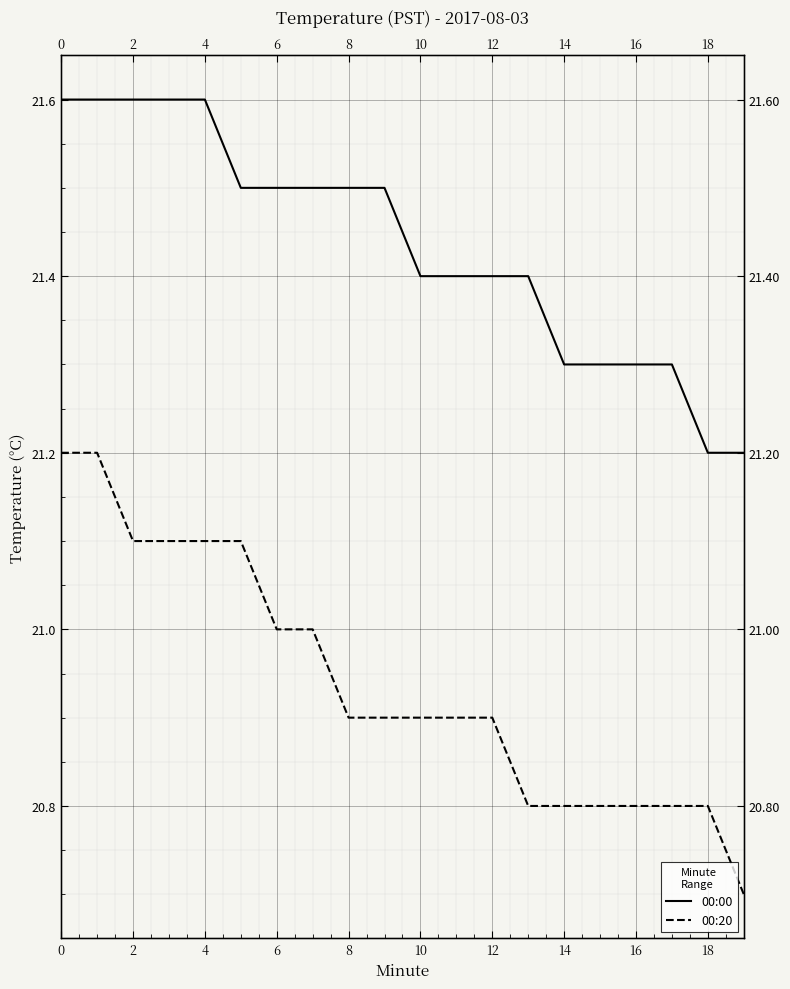

What are all the series names shown in the legend?

00:00, 00:20